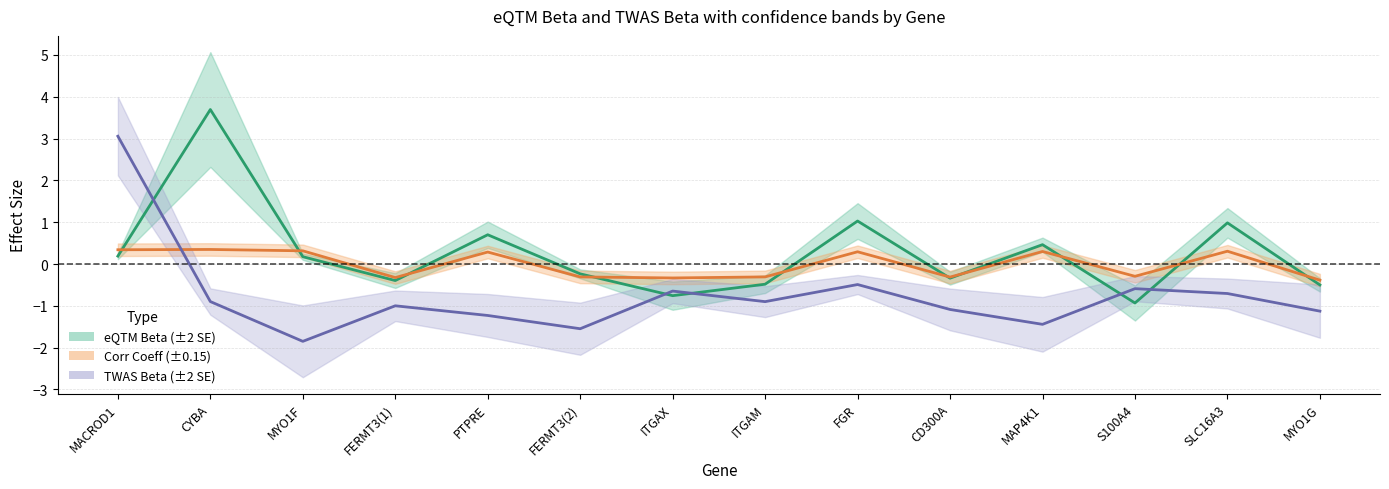

At which label does TWAS Beta (±2 SE) reach its minimum?

MYO1F